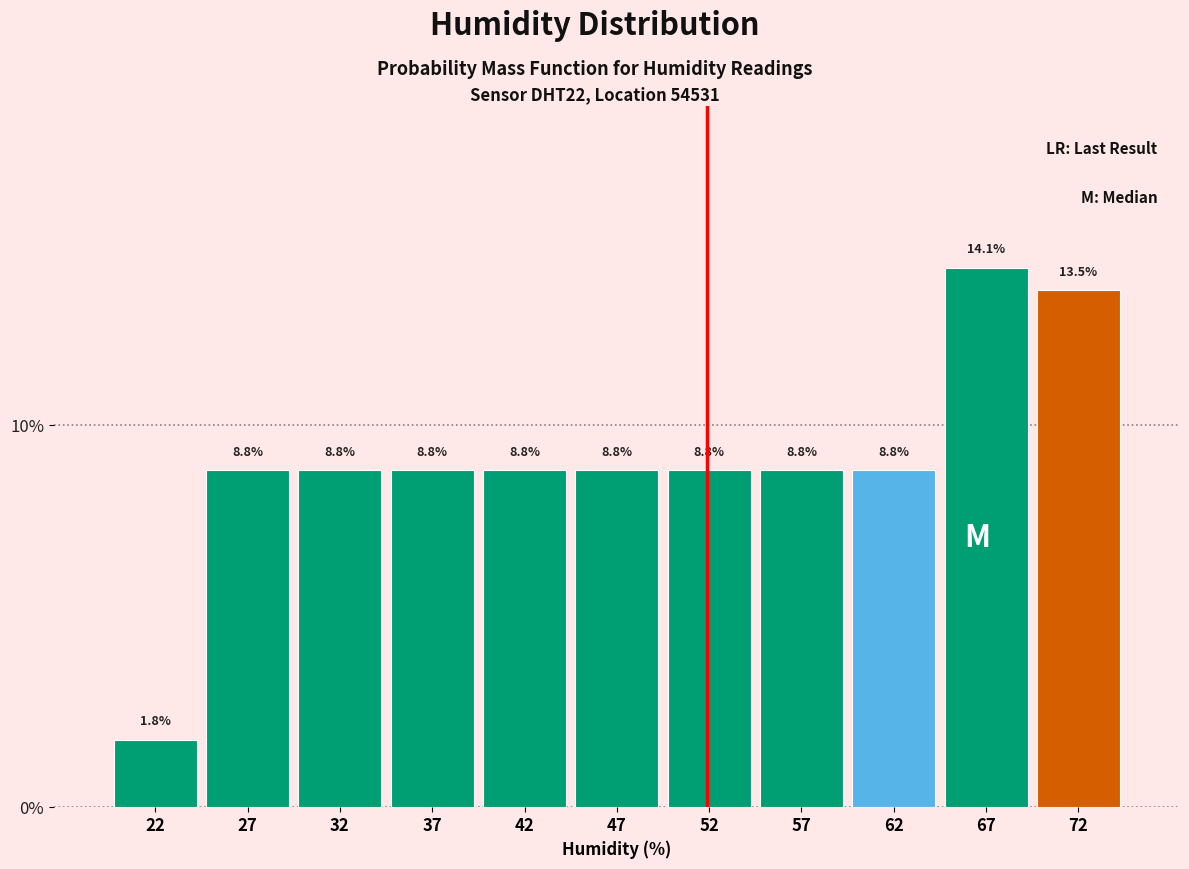

Reading left to right, list every bar in this chart as the range it spans on the x-axis followed by its height.

20 to 25: 1.8
25 to 30: 8.8
30 to 35: 8.8
35 to 40: 8.8
40 to 45: 8.8
45 to 50: 8.8
50 to 55: 8.8
55 to 60: 8.8
60 to 65: 8.8
65 to 70: 14.1
70 to 75: 13.5